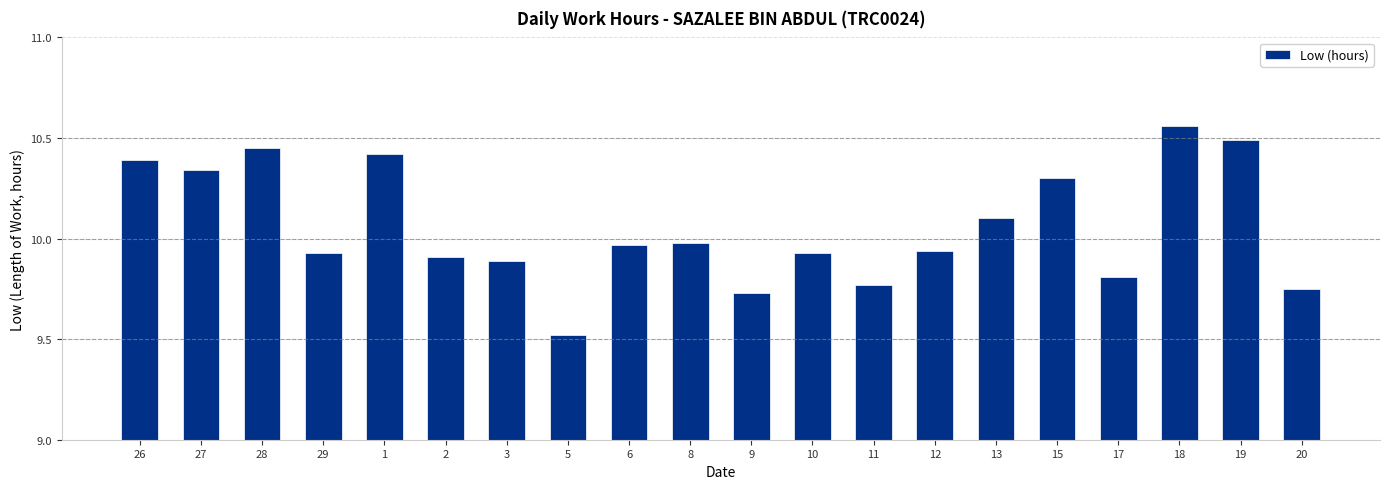

What is the ratio of the value at 27 to the value at 15?

1.0